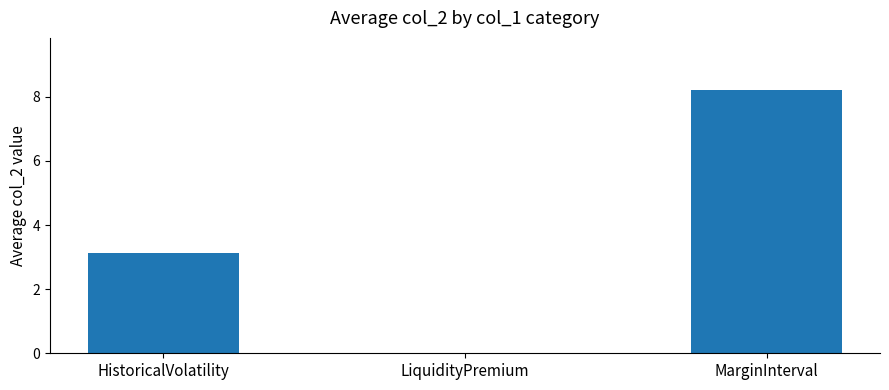

What is the ratio of the value at MarginInterval to the value at HistoricalVolatility?

2.6